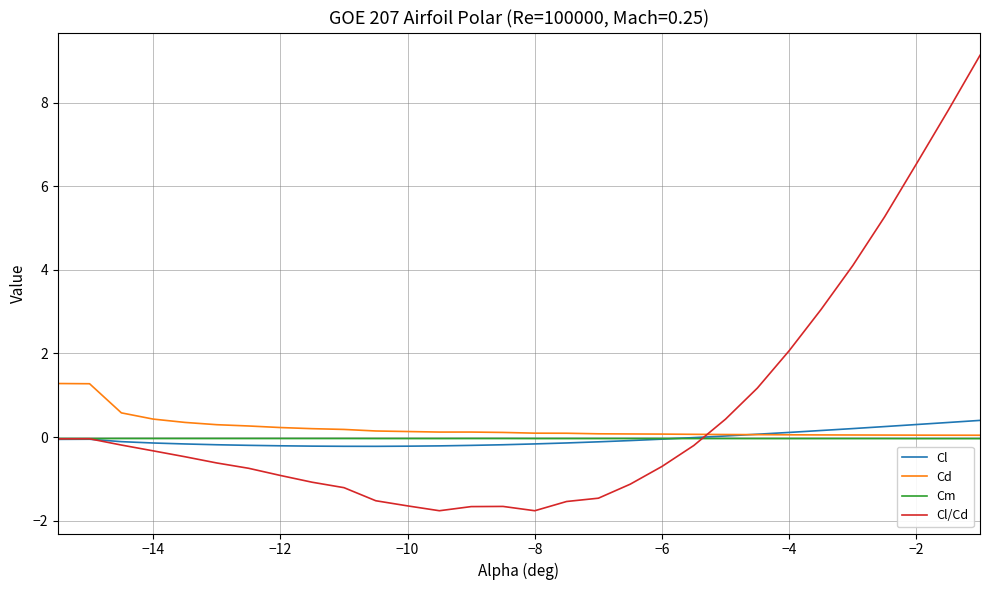

Which series has the widest spread of values?

Cl/Cd